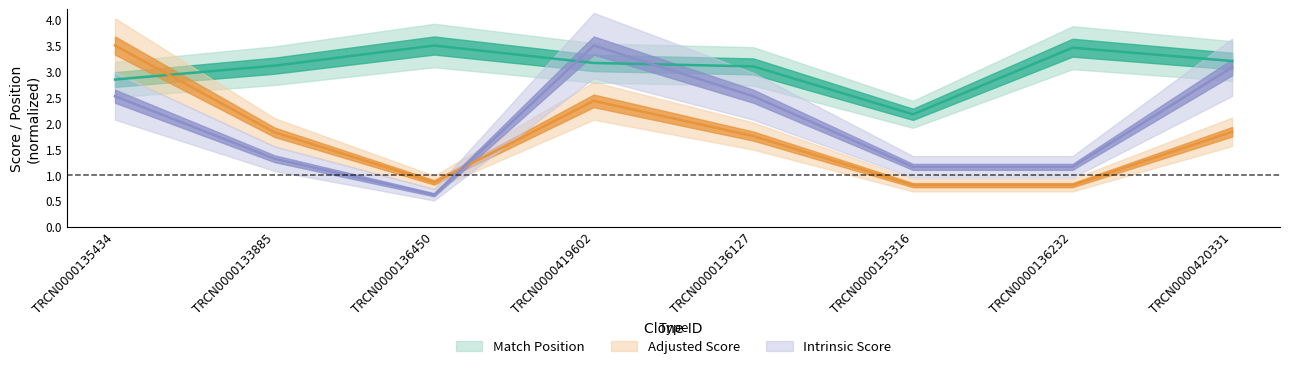

In Intrinsic Score, how many points are lower than both neighbors (excluding endpoints)?

1